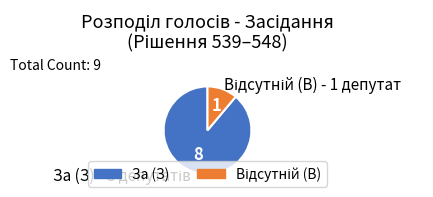

Does any single category account for the majority?

Yes